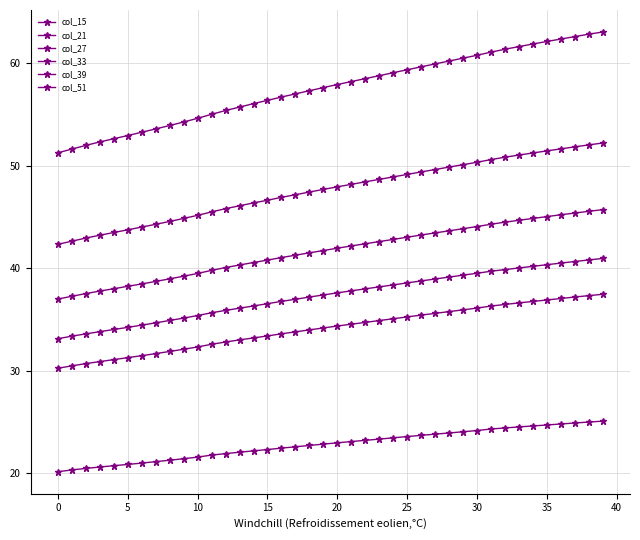

True or false: col_21 and col_51 cross at least once.

False